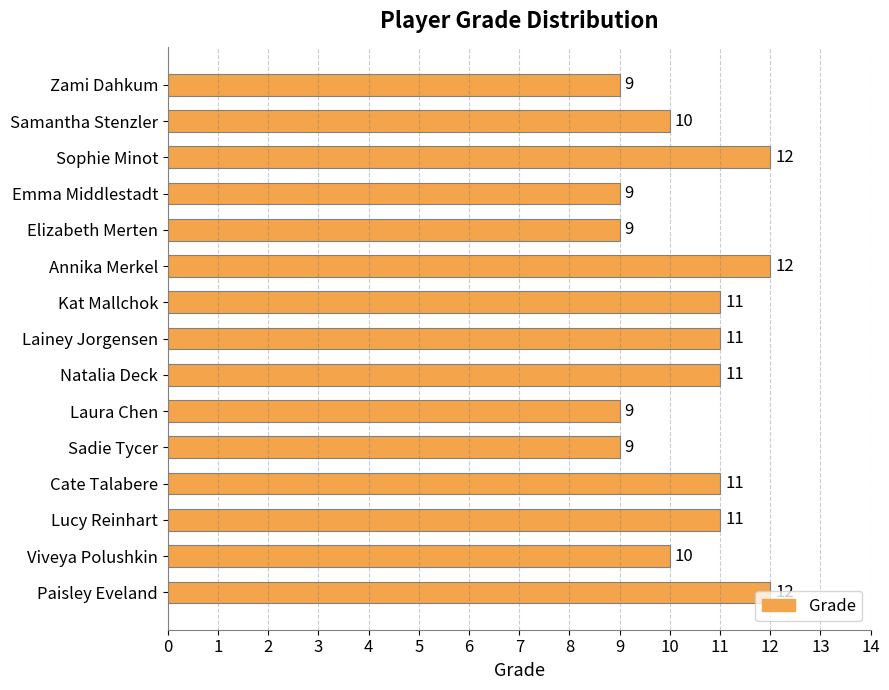

What is the change in value from Elizabeth Merten to Samantha Stenzler?

+1